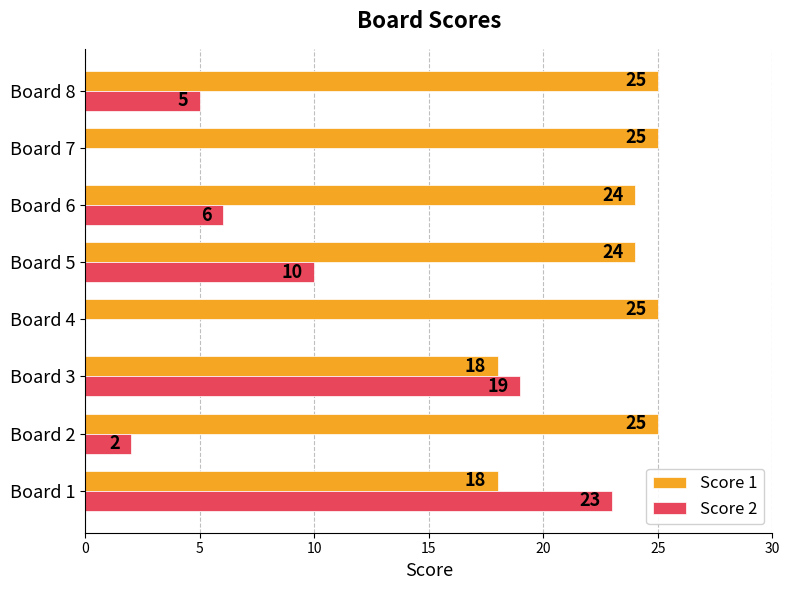

Between Board 6 and Board 7, which series saw the biggest shift?

Score 2